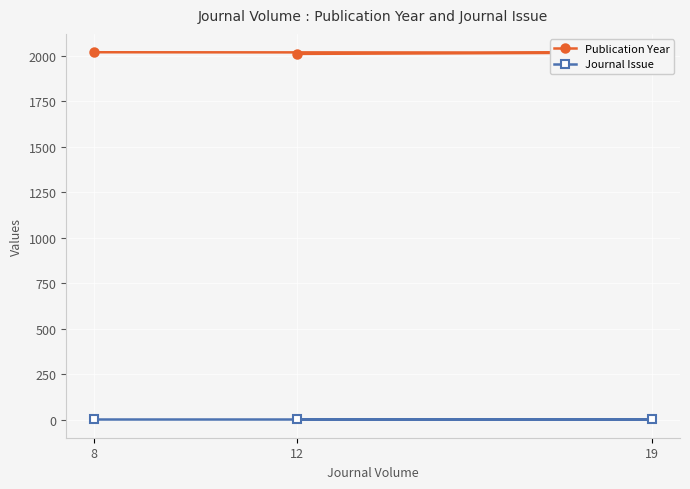

What is the sum of all Publication Year values?

6052